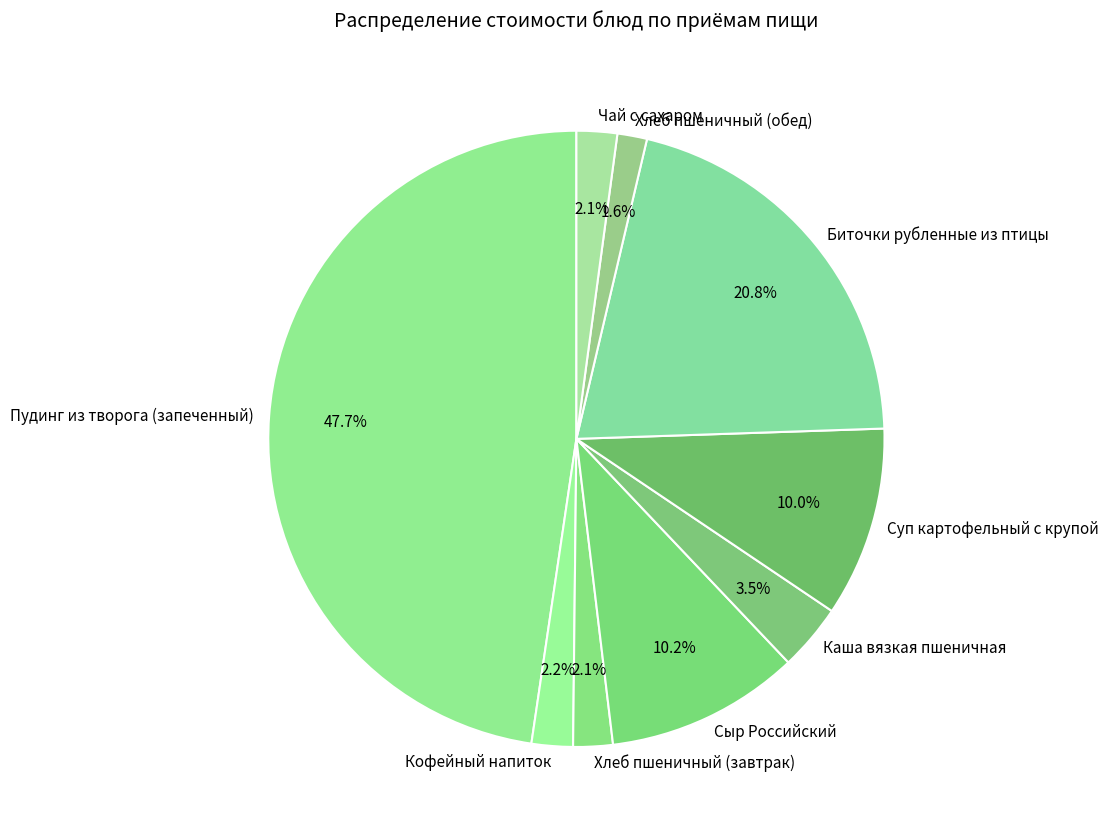

The Суп картофельный с крупой slice represents 15% of the pie. True or false?

False